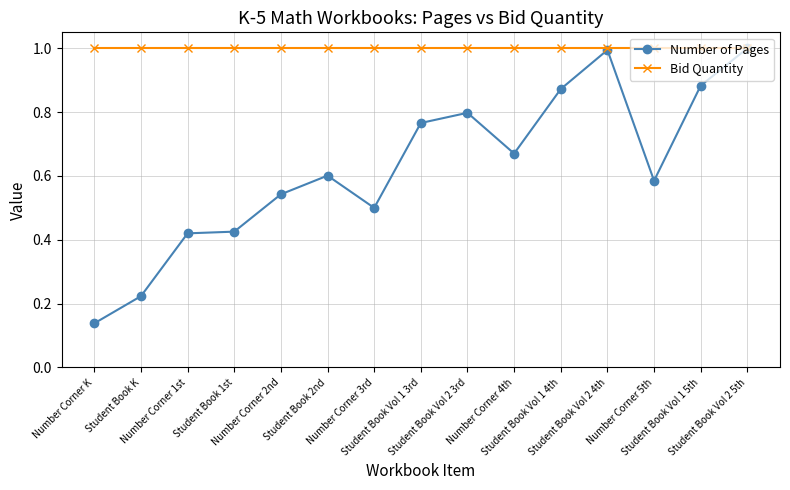

Which series has the largest total across all categories?

Bid Quantity